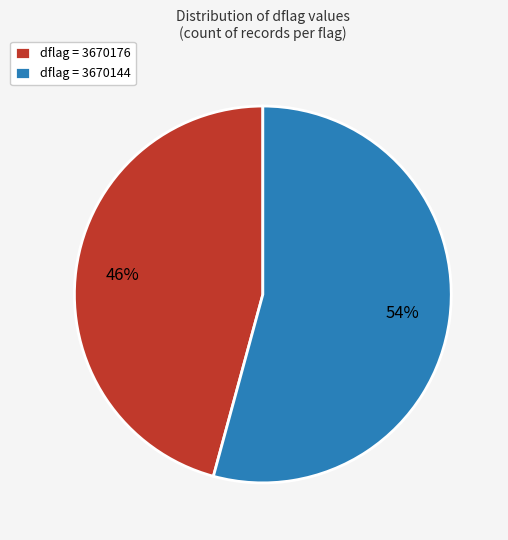

To the nearest percent, what percentage of the pie is dflag = 3670176?

46%